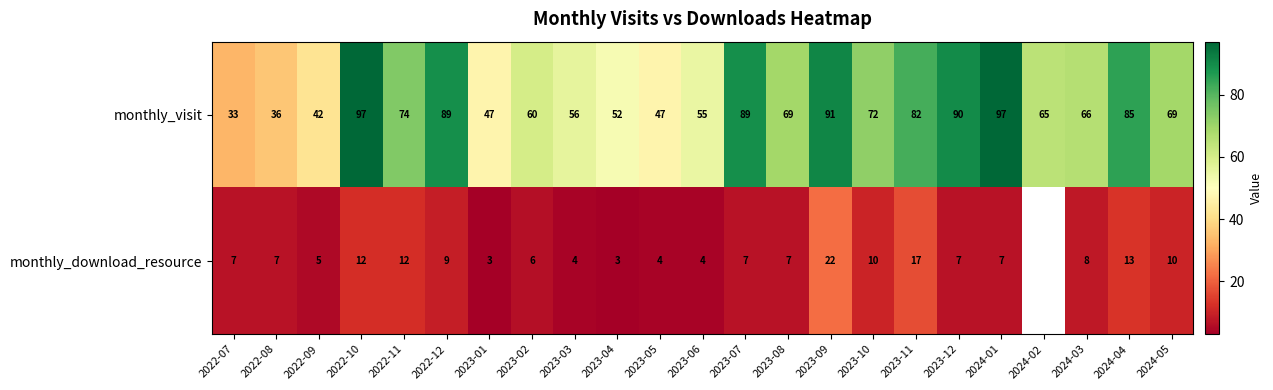

What is the difference between the monthly_download_resource values at 2022-10 and 2024-01?

5